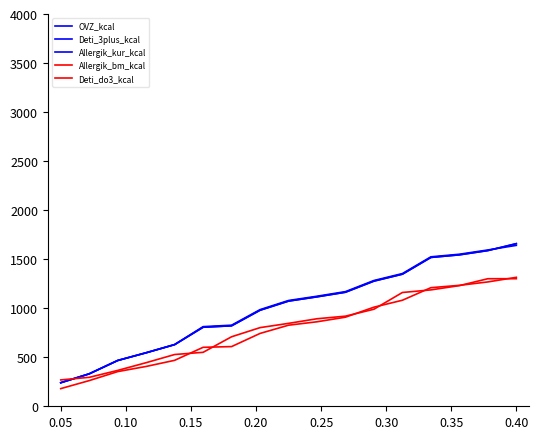

True or false: Deti_do3_kcal has more than 2 interior local peaks.

False